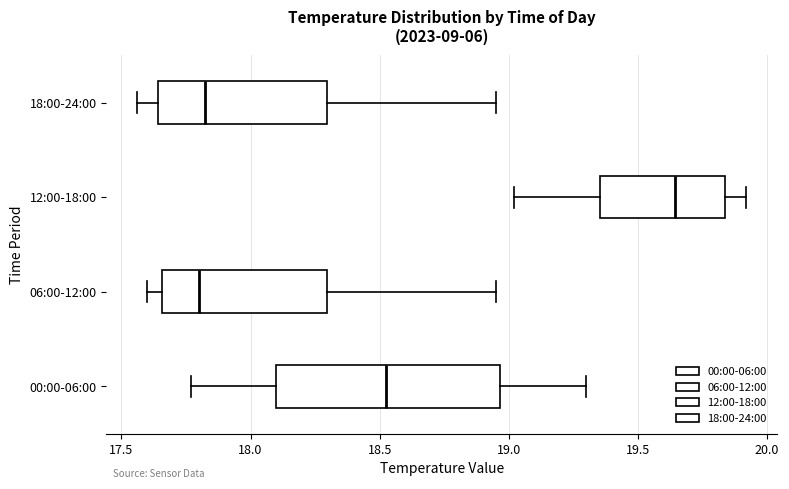

Which box has the furthest to the right median line?

12:00-18:00